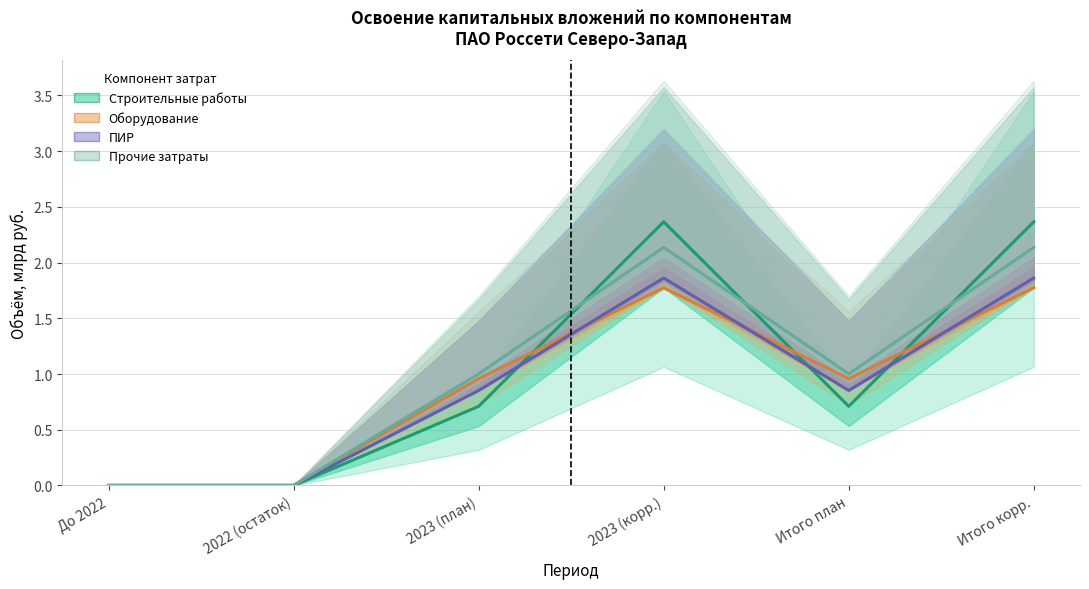

What value does the Строительные работы series have at 2023 (корр.)?

2.4